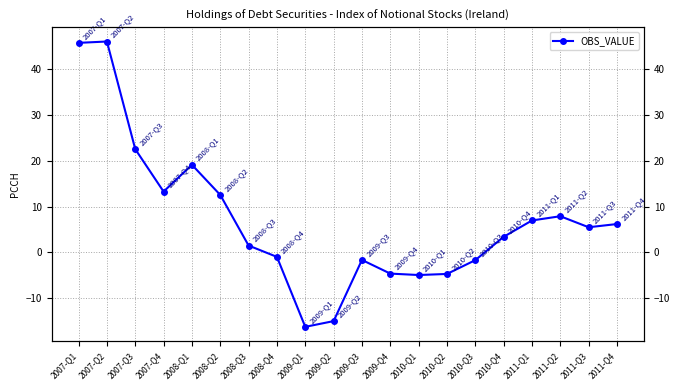

How many positive values are there?

12